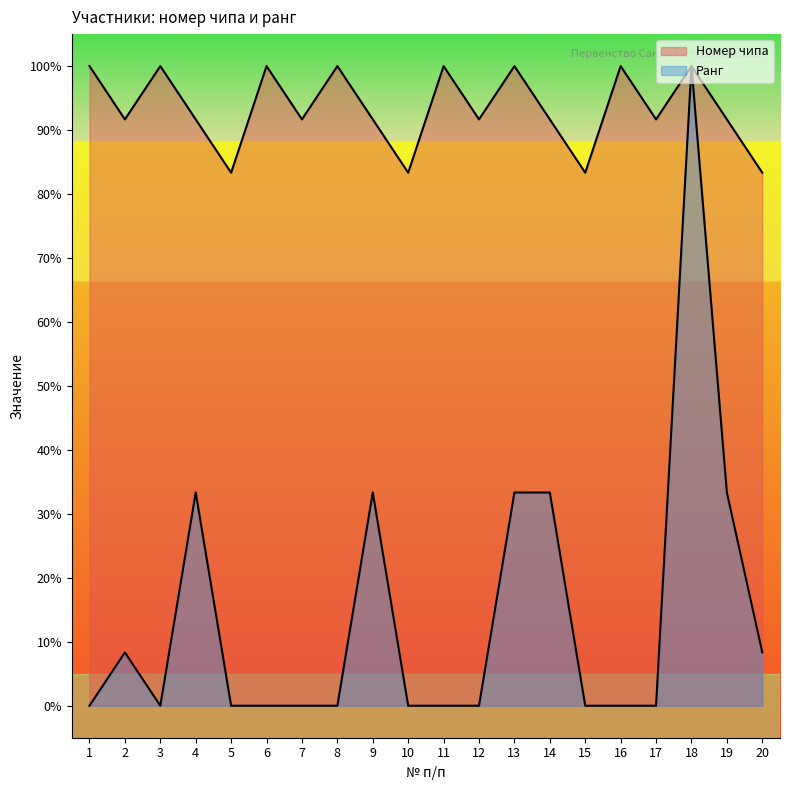

At which category does Ранг участника reach its first local peak?

2